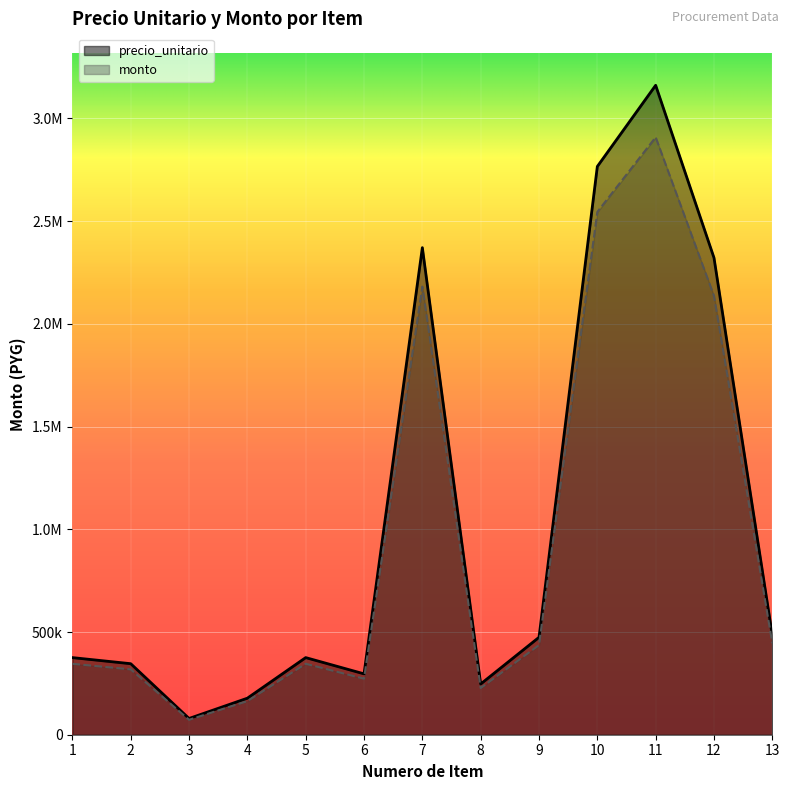

Reading right to left, what are all the values shown in this chart?

precio_unitario: 13=484120.0	12=2321800.0	11=3161600.0	10=2766400.0	9=474240.0	8=247000.0	7=2371200.0	6=296400.0	5=375440.0	4=177840.0	3=79040.0	2=345800.0	1=375440.0
monto: 13=445390.4	12=2136056.0	11=2908672.0	10=2545088.0	9=436300.8	8=227240.0	7=2181504.0	6=272688.0	5=345404.8	4=163612.8	3=72716.8	2=318136.0	1=345404.8